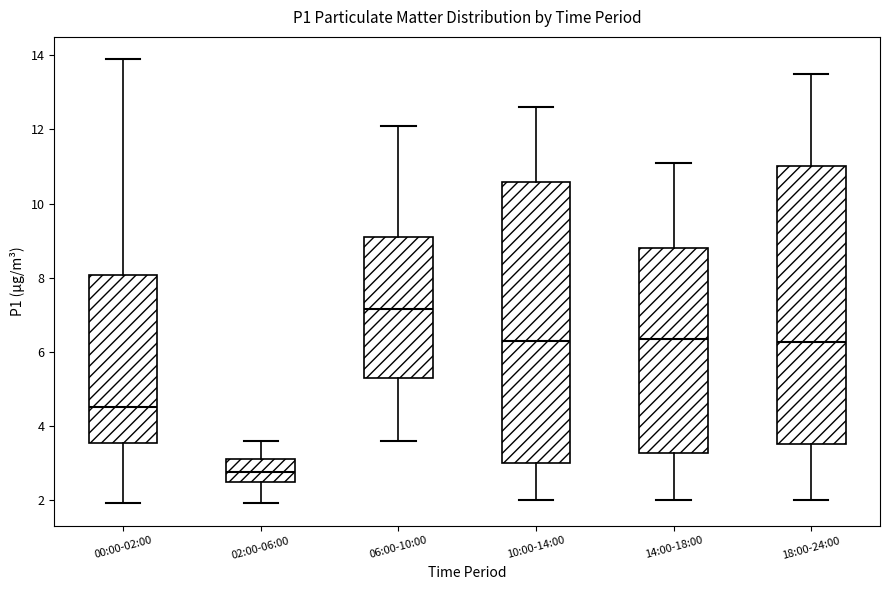

Reading left to right, read every box against the y-axis: the position of its median line, the range the box covers, and the ends of its whiskers. The values are not printed on the chart, so give them approximately, as read against the axis.

00:00-02:00: median 4.6, box 3.6 to 8.0, whiskers 2.0 to 14.0
02:00-06:00: median 2.8, box 2.4 to 3.2, whiskers 2.0 to 3.6
06:00-10:00: median 7.2, box 5.2 to 9.2, whiskers 3.6 to 12.2
10:00-14:00: median 6.4, box 3.0 to 10.6, whiskers 2.0 to 12.6
14:00-18:00: median 6.4, box 3.2 to 8.8, whiskers 2.0 to 11.2
18:00-24:00: median 6.2, box 3.6 to 11.0, whiskers 2.0 to 13.6